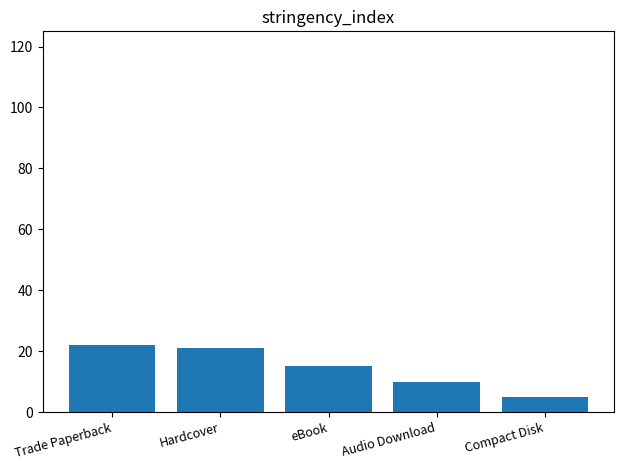

Is it true that the value at Trade Paperback is 31?

False